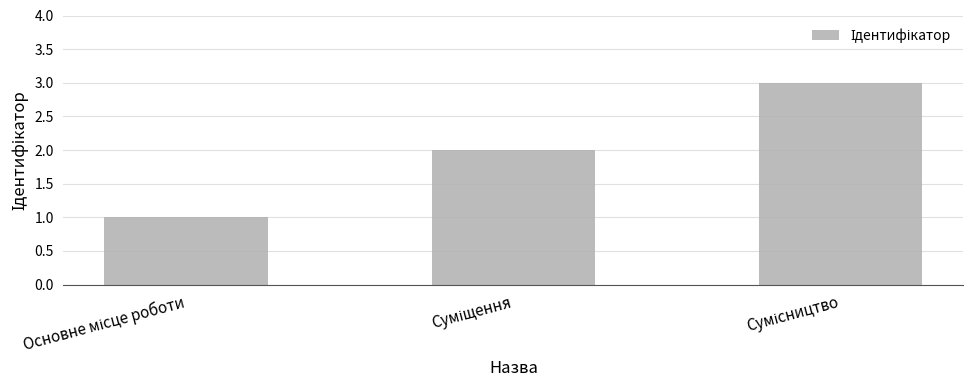

What is the sum of all values?

6